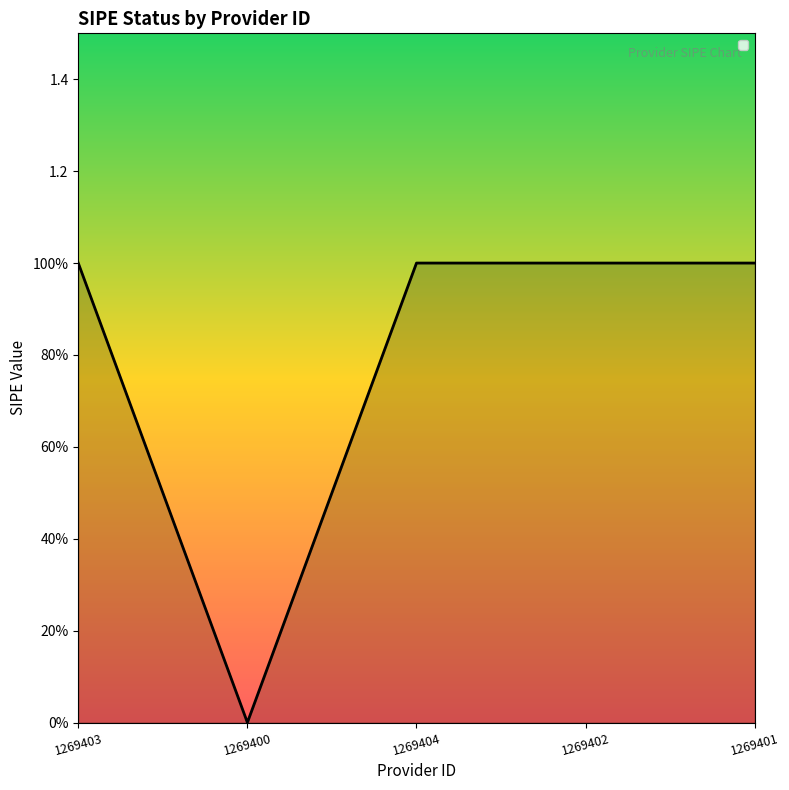

What position from the right is 1269404?

3